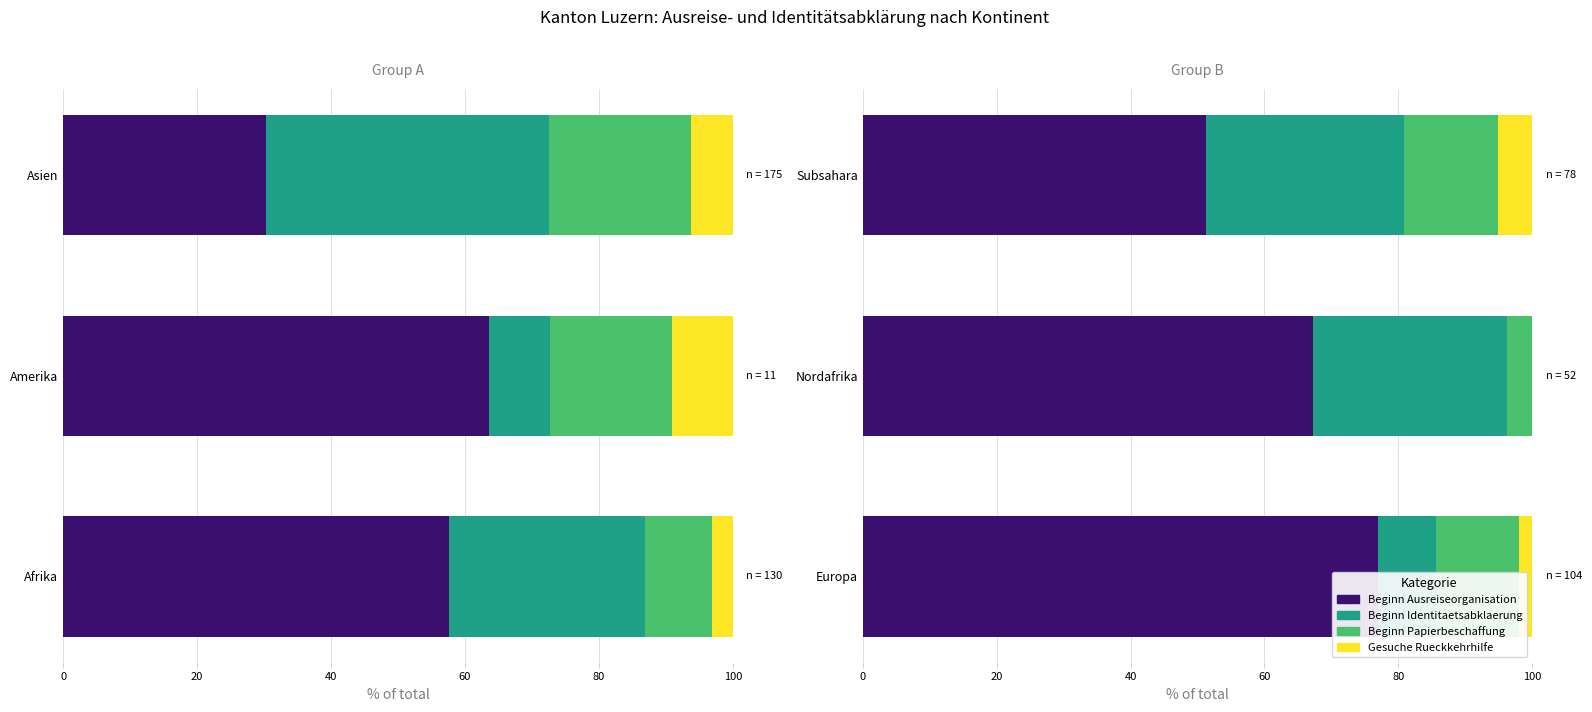

Is the value of Beginn Identitaetsabklaerung at 20 greater than the value of Beginn Papierbeschaffung at 40?

Yes